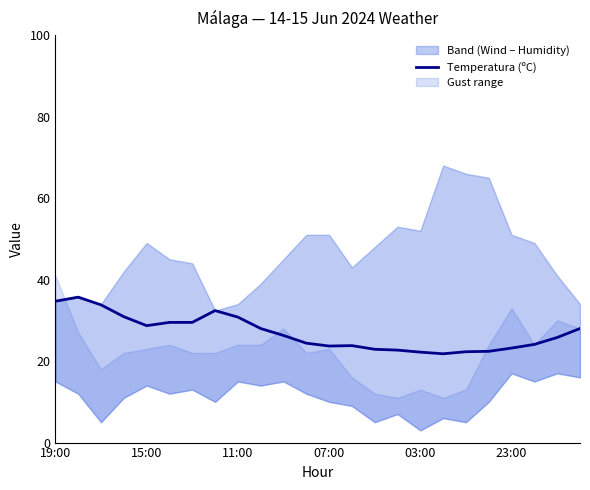

At which label does the data first exceed 26?

19:00